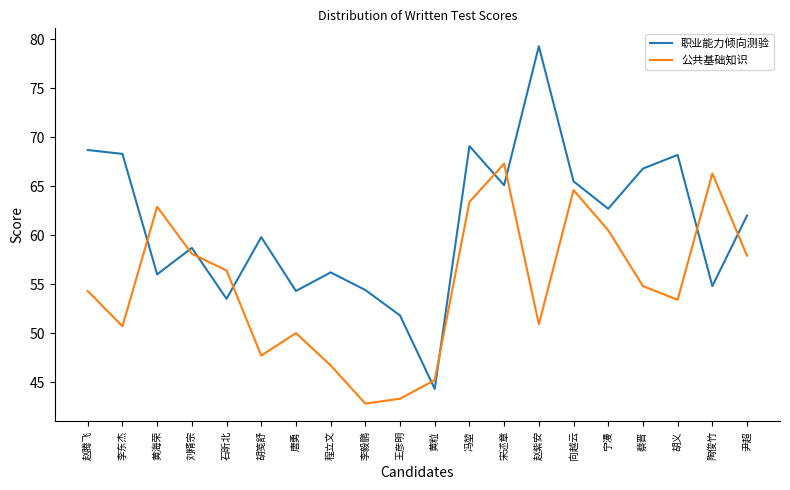

Is it true that 公共基础知识 equals 24.6 at 尹超?

False